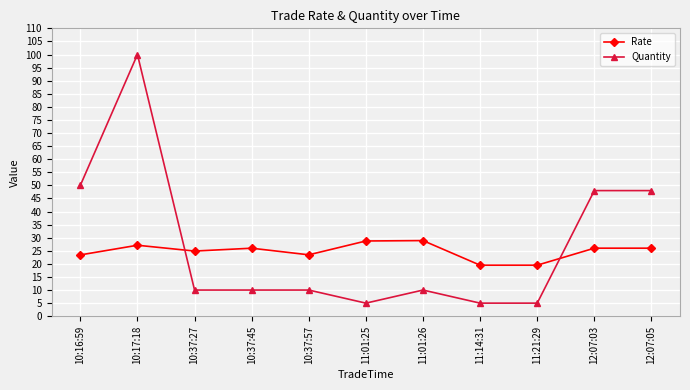

True or false: Rate has a value of 41.9 at 10:16:59.

False